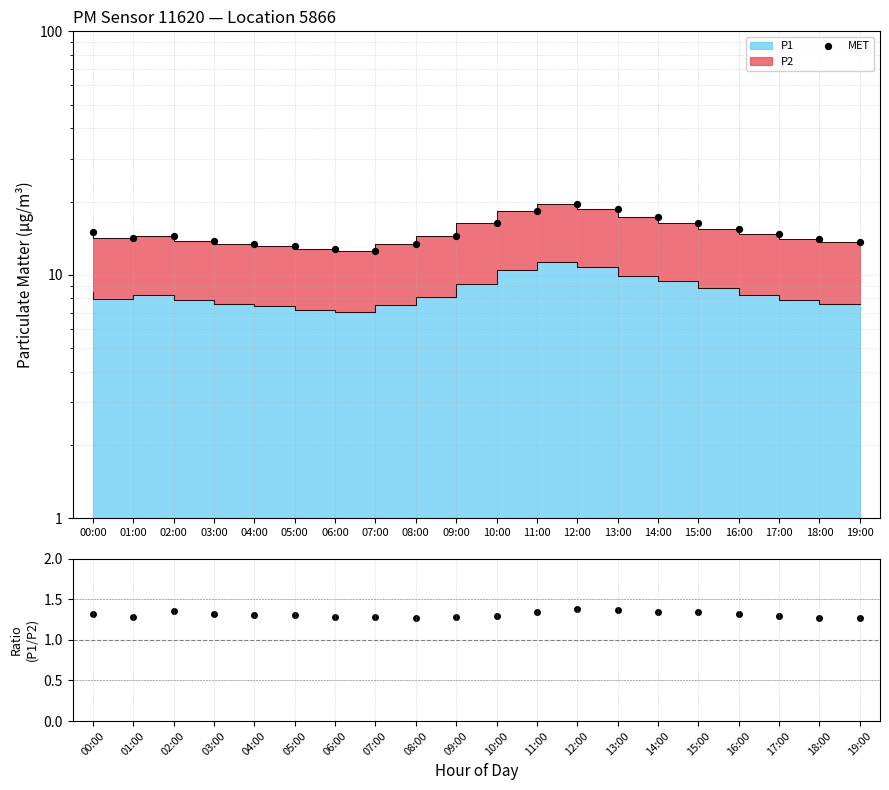

Which series has the largest total across all categories?

MET